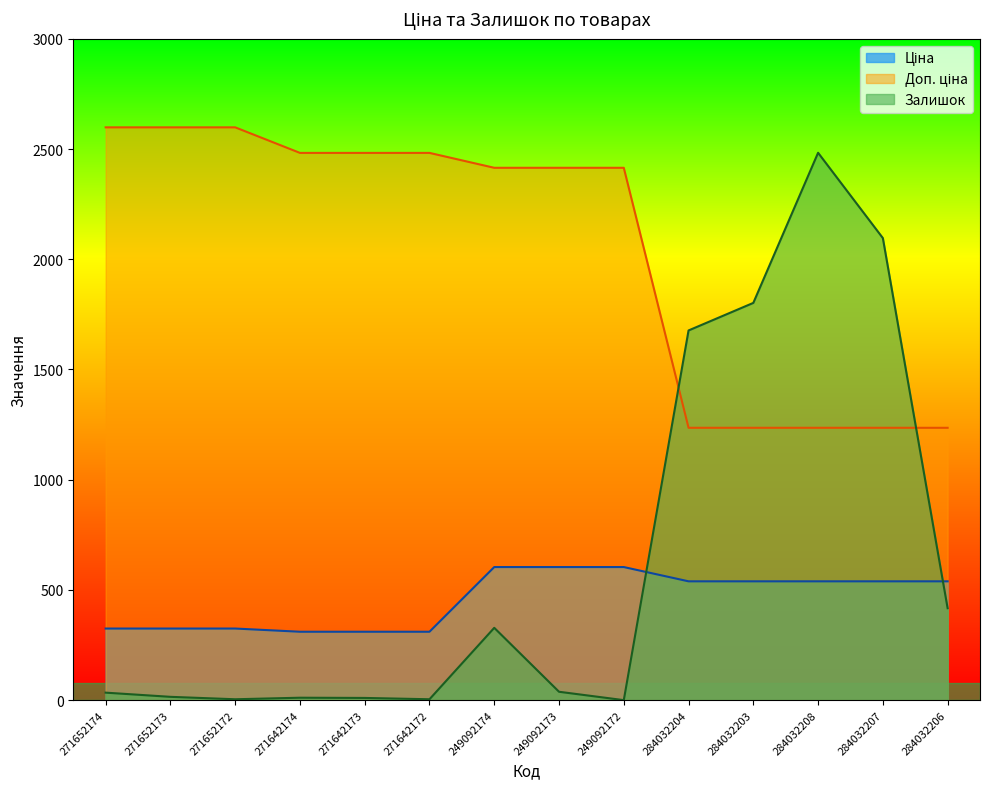

True or false: Ціна has more than 2 interior local peaks.

False